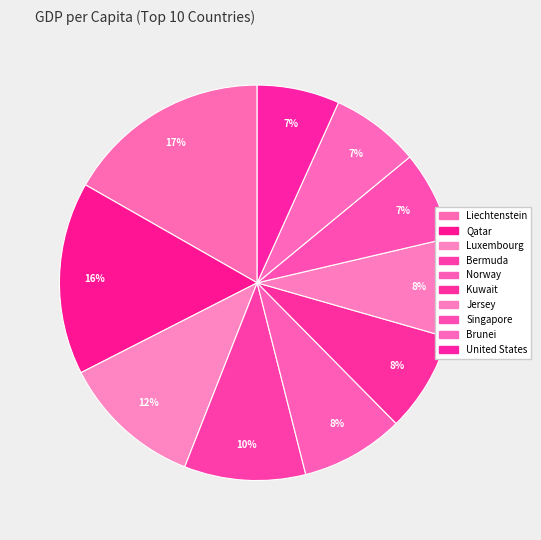

Which category has the biggest portion of the pie?

Liechtenstein